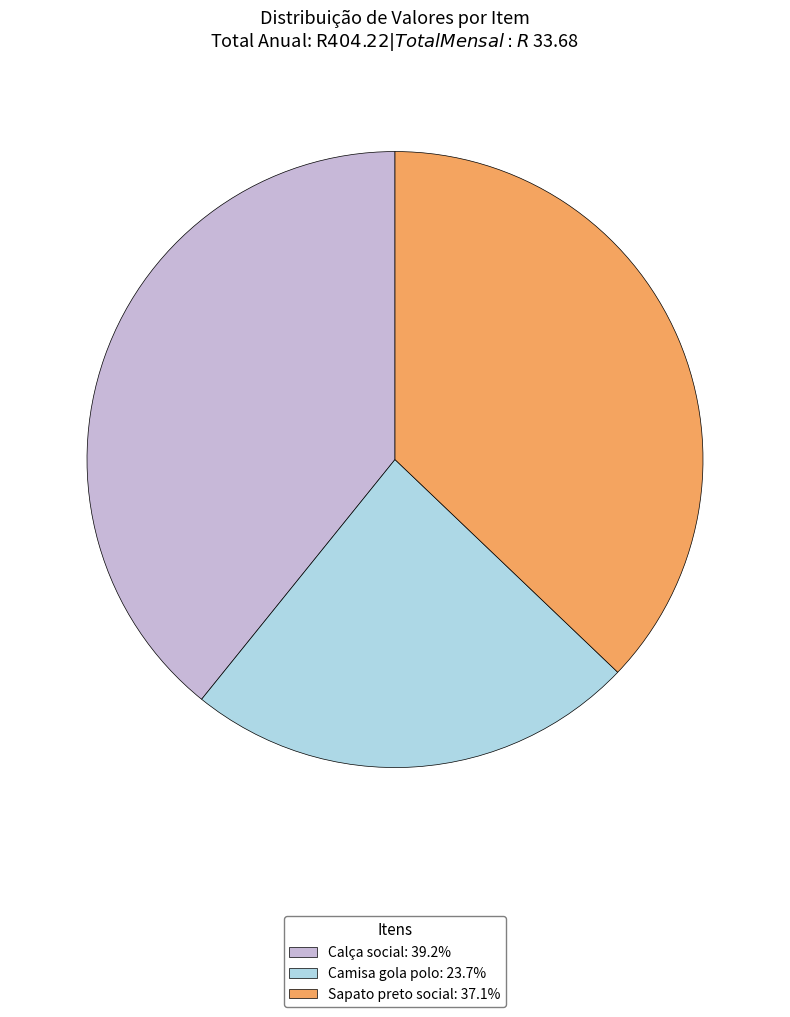

Count the number of slices in the pie.

3